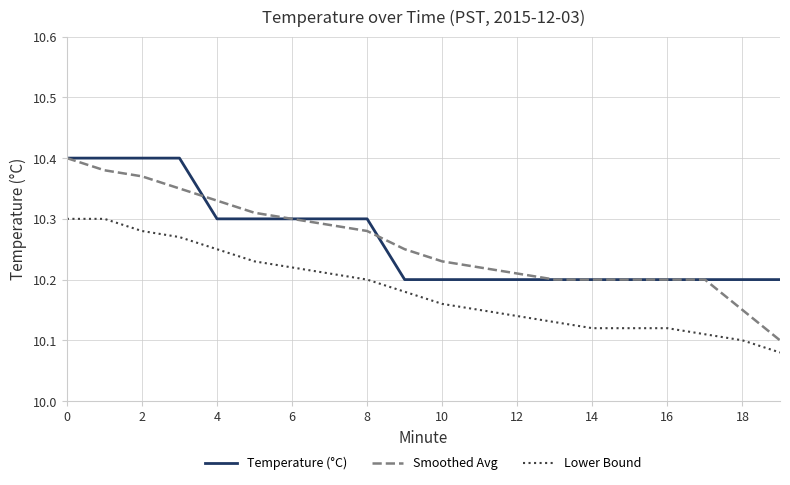

True or false: Temperature (°C) and Lower Bound cross at least once.

False